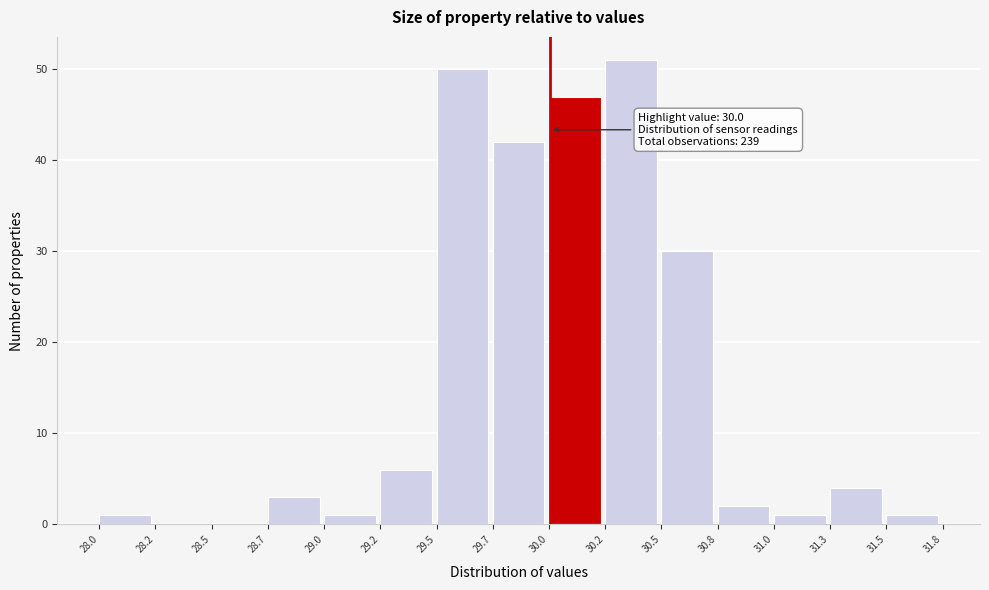

Reading left to right, transcribe all the data shown in this chart.

28.0=1	28.2=0	28.5=0	28.7=3	29.0=1	29.2=6	29.5=50	29.7=42	30.0=47	30.2=51	30.5=30	30.8=2	31.0=1	31.3=4	31.5=1